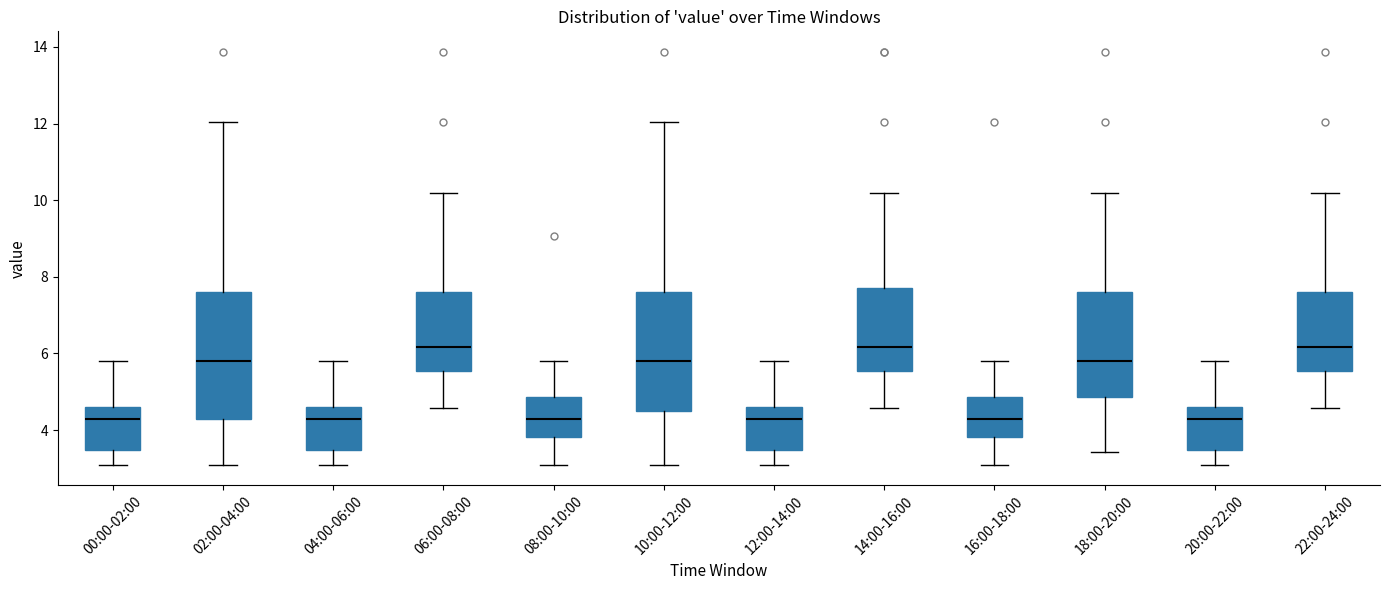

Reading left to right, read every box against the y-axis: the position of its median line, the range the box covers, and the ends of its whiskers. The values are not printed on the chart, so give them approximately, as read against the axis.

00:00-02:00: median 4.2, box 3.4 to 4.6, whiskers 3.2 to 5.8
02:00-04:00: median 5.8, box 4.4 to 7.6, whiskers 3.2 to 12.0
04:00-06:00: median 4.2, box 3.4 to 4.6, whiskers 3.2 to 5.8
06:00-08:00: median 6.2, box 5.6 to 7.6, whiskers 4.6 to 10.2
08:00-10:00: median 4.4, box 3.8 to 4.8, whiskers 3.2 to 5.8
10:00-12:00: median 5.8, box 4.6 to 7.6, whiskers 3.2 to 12.0
12:00-14:00: median 4.2, box 3.4 to 4.6, whiskers 3.2 to 5.8
14:00-16:00: median 6.2, box 5.6 to 7.8, whiskers 4.6 to 10.2
16:00-18:00: median 4.4, box 3.8 to 4.8, whiskers 3.2 to 5.8
18:00-20:00: median 5.8, box 4.8 to 7.6, whiskers 3.4 to 10.2
20:00-22:00: median 4.2, box 3.4 to 4.6, whiskers 3.2 to 5.8
22:00-24:00: median 6.2, box 5.6 to 7.6, whiskers 4.6 to 10.2